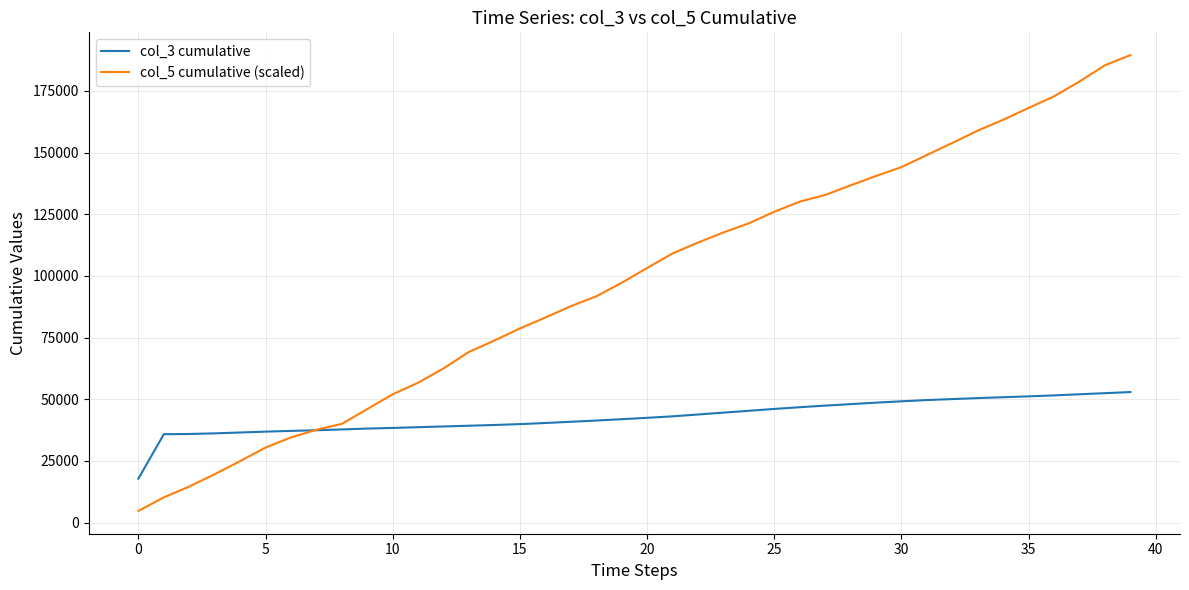

What is the maximum value for col_5 cumulative (scaled)?

189500